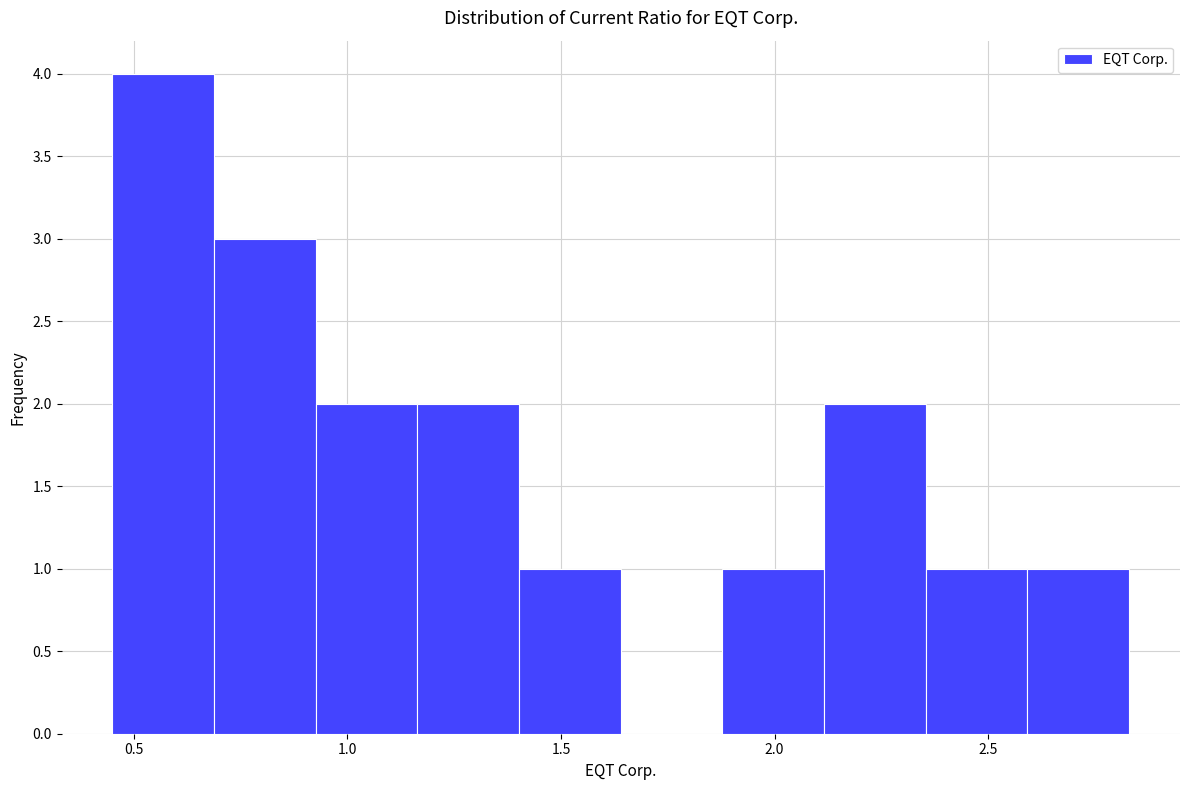

Reading left to right, transcribe this chart: for each bar, give the range it covers on the x-axis and its height. Neither the bar edges nor the heights are printed on the chart, so give them approximately, as read against the axes.

0.45 to 0.70: 4
0.70 to 0.95: 3
0.95 to 1.15: 2
1.15 to 1.40: 2
1.40 to 1.65: 1
1.65 to 1.90: 0
1.90 to 2.10: 1
2.10 to 2.35: 2
2.35 to 2.60: 1
2.60 to 2.85: 1